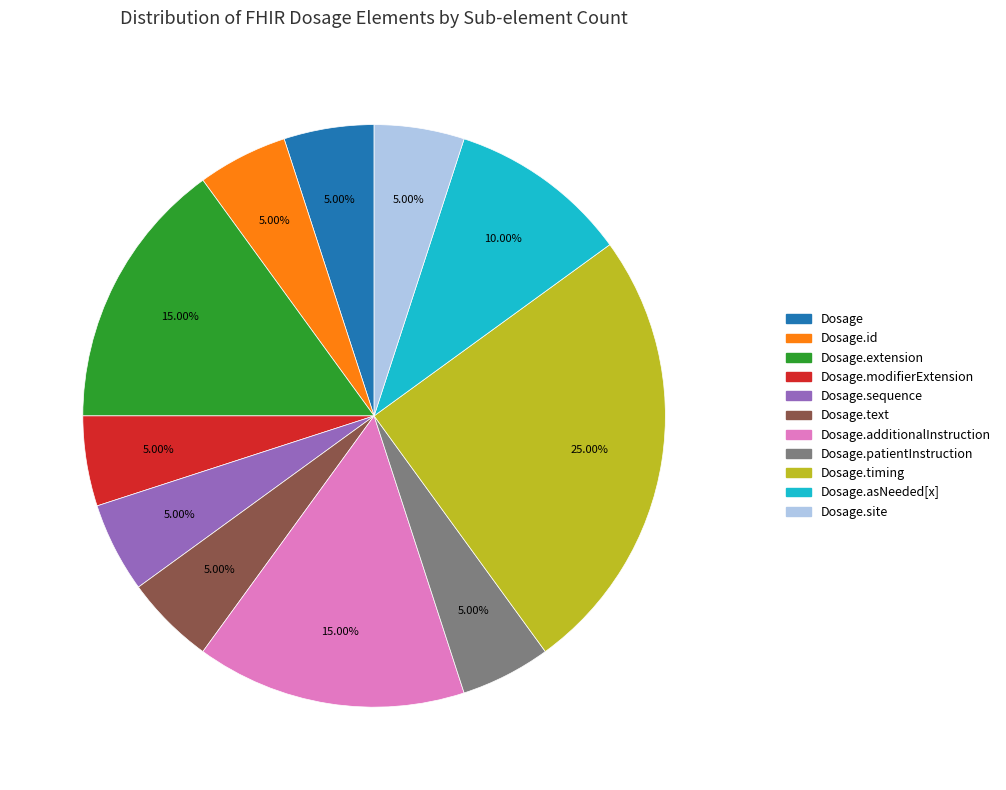

Does any single category account for the majority?

No